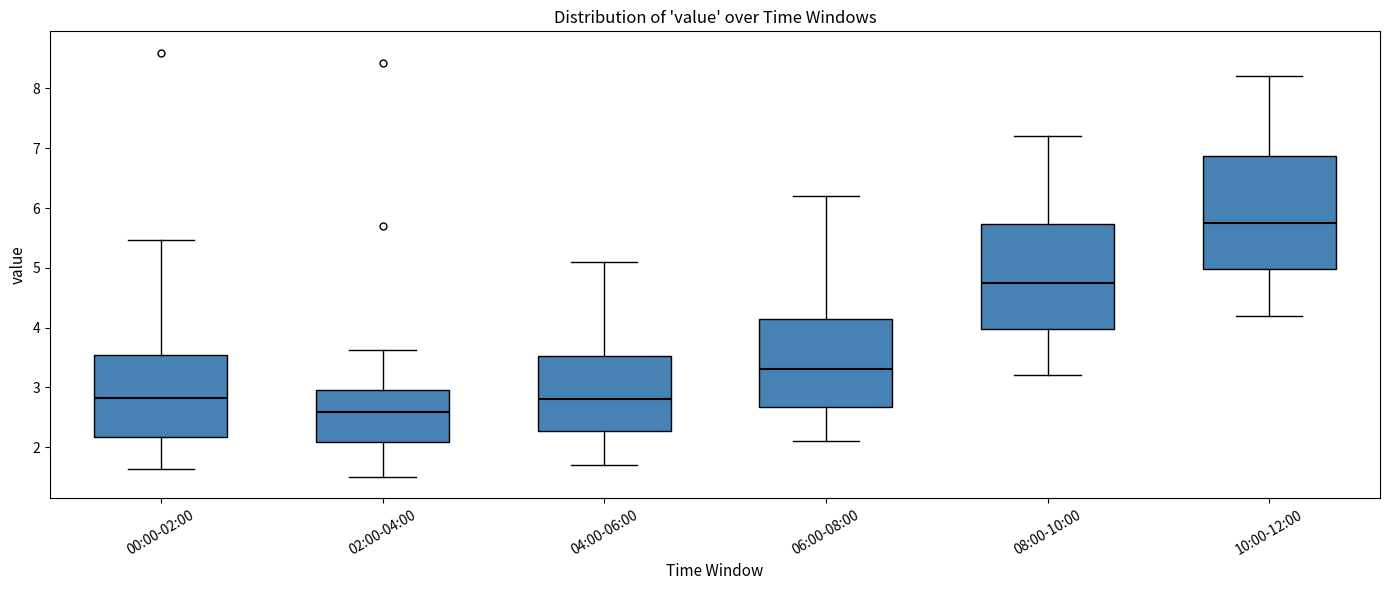

Reading left to right, read every box against the y-axis: the position of its median line, the range the box covers, and the ends of its whiskers. The values are not printed on the chart, so give them approximately, as read against the axis.

00:00-02:00: median 2.8, box 2.2 to 3.5, whiskers 1.6 to 5.5
02:00-04:00: median 2.6, box 2.1 to 3.0, whiskers 1.5 to 3.6
04:00-06:00: median 2.8, box 2.3 to 3.5, whiskers 1.7 to 5.1
06:00-08:00: median 3.3, box 2.7 to 4.2, whiskers 2.1 to 6.2
08:00-10:00: median 4.8, box 4.0 to 5.7, whiskers 3.2 to 7.2
10:00-12:00: median 5.8, box 5.0 to 6.9, whiskers 4.2 to 8.2